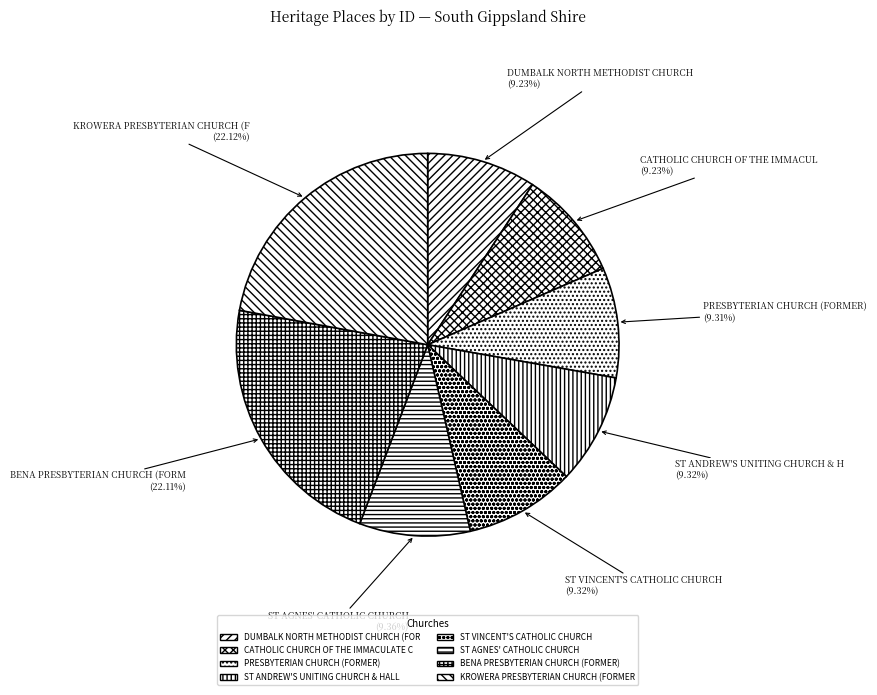

How many segments does this pie chart have?

8